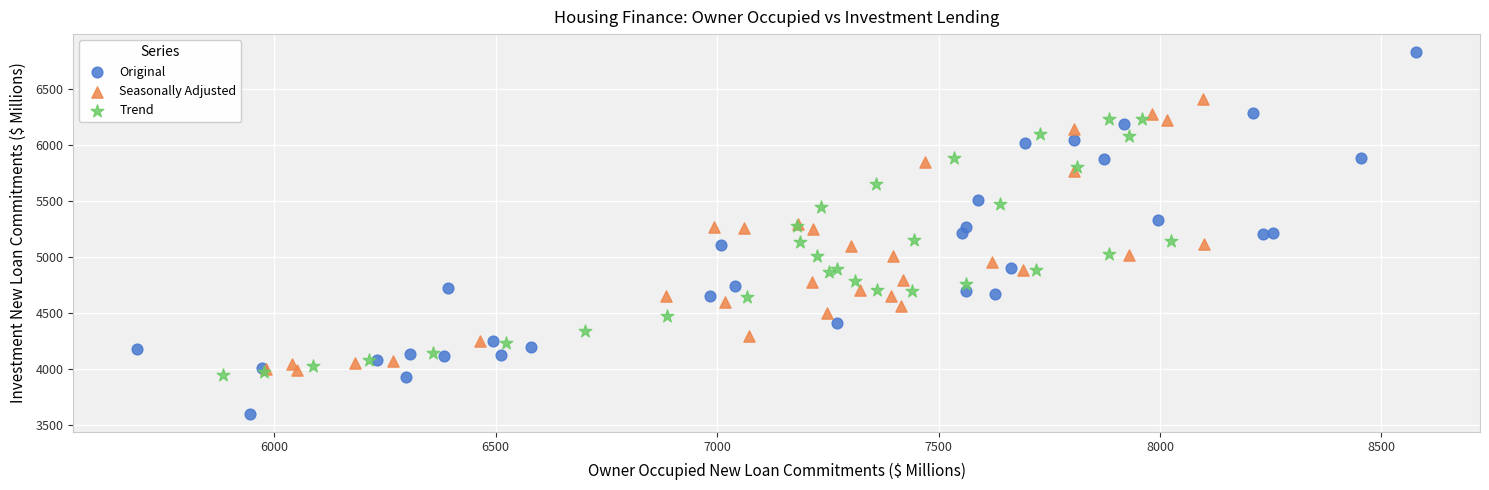

Which series has the largest Y range (max minus min)?

Original